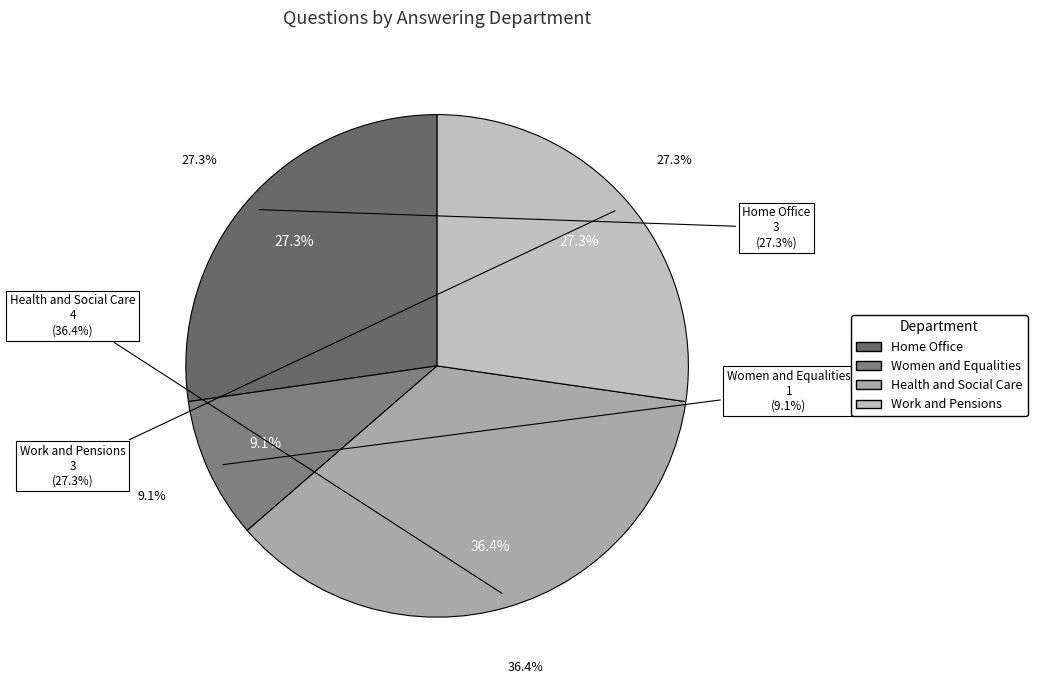

Which slice is the smallest?

Women and Equalities